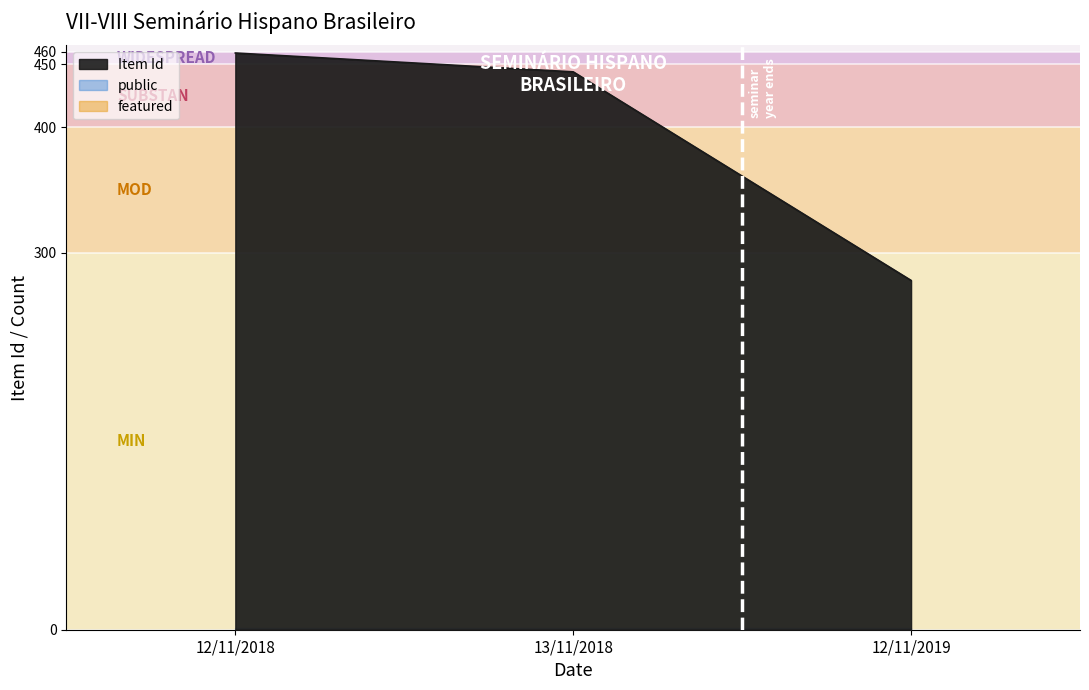

Read the public value at 13/11/2018.

1